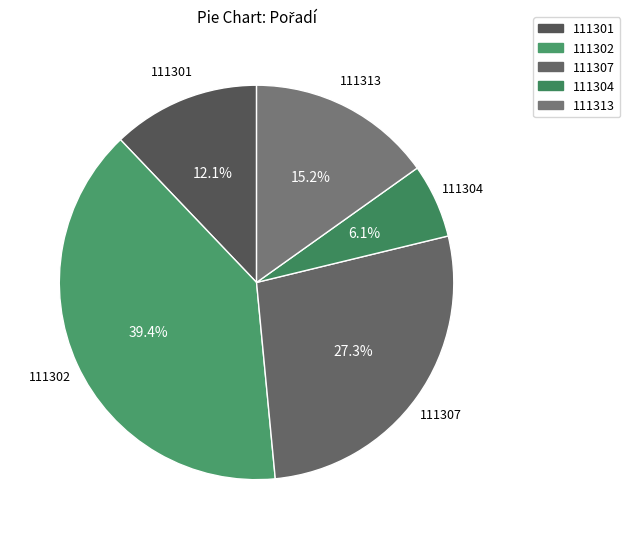

The 111302 slice represents 39% of the pie. True or false?

True